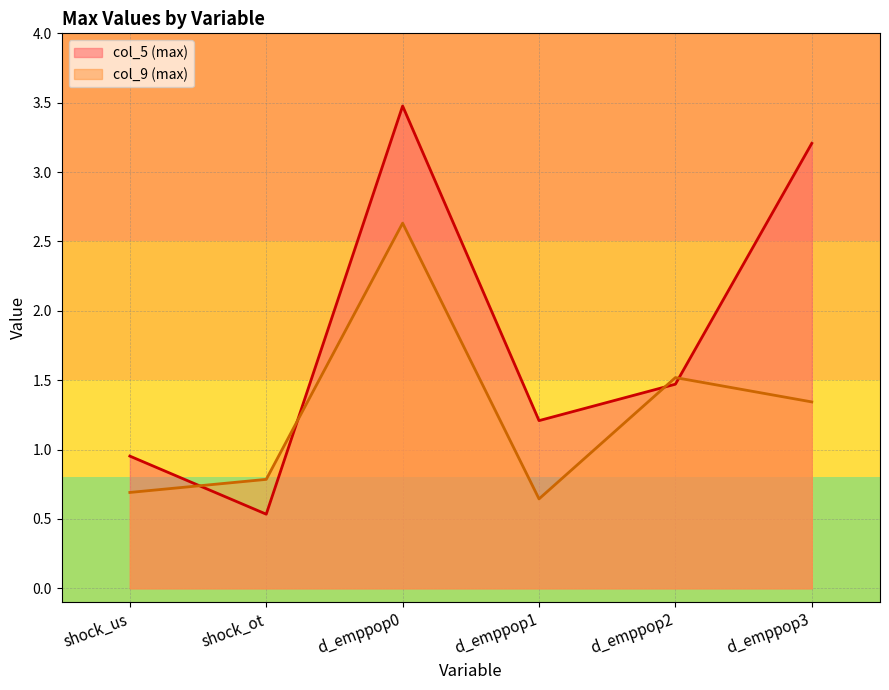

The col_9 (max) series shows 1.3 at shock_ot. True or false?

False